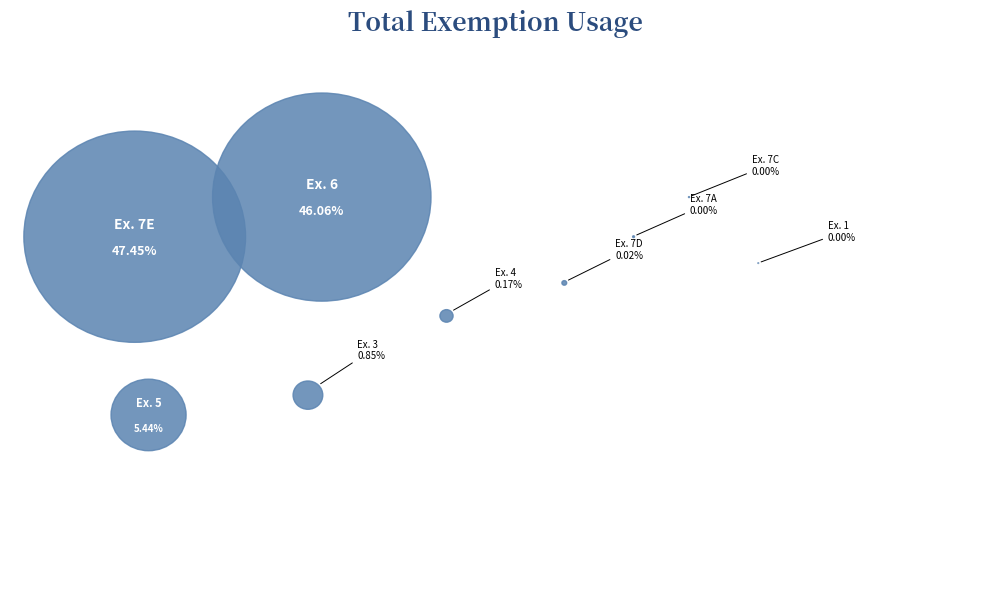

The col_8 slice represents 1% of the pie. True or false?

False